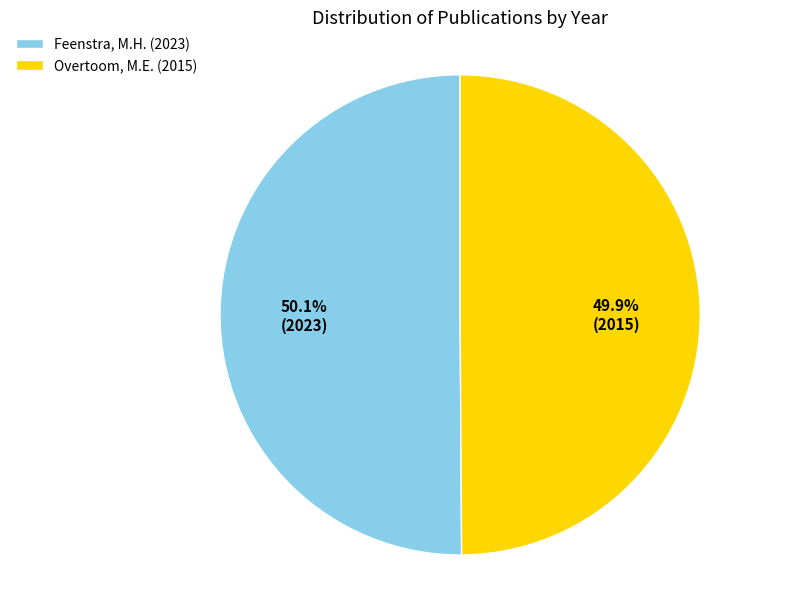

The Overtoom, M.E. (2015) slice represents 50% of the pie. True or false?

True